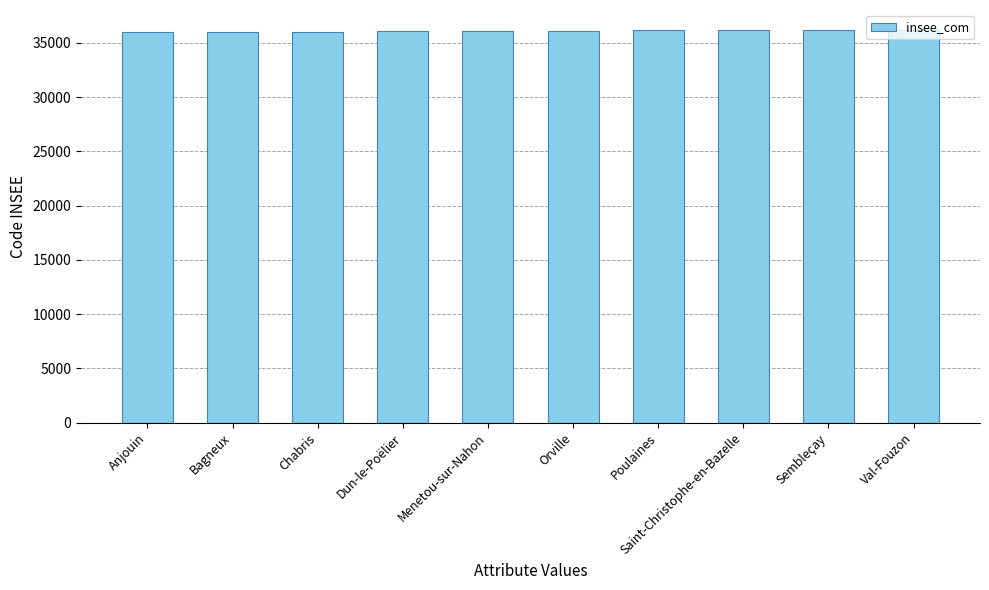

What is the ratio of the value at Dun-le-Poëlier to the value at Val-Fouzon?

1.0